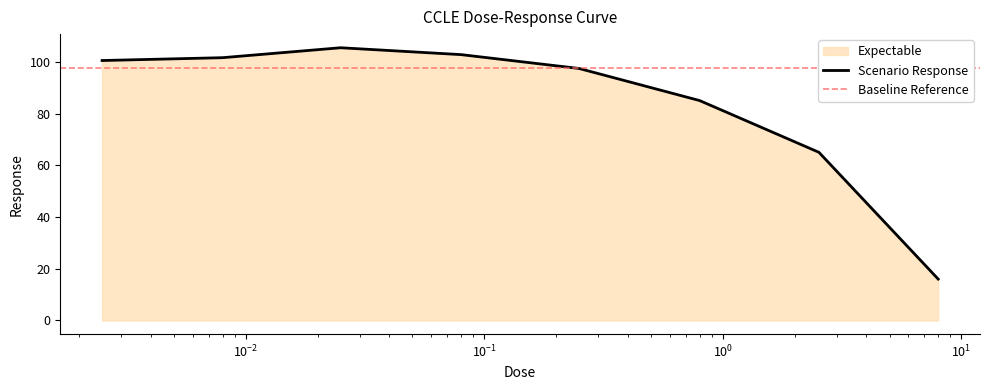

What position from the right is 0.8?

3